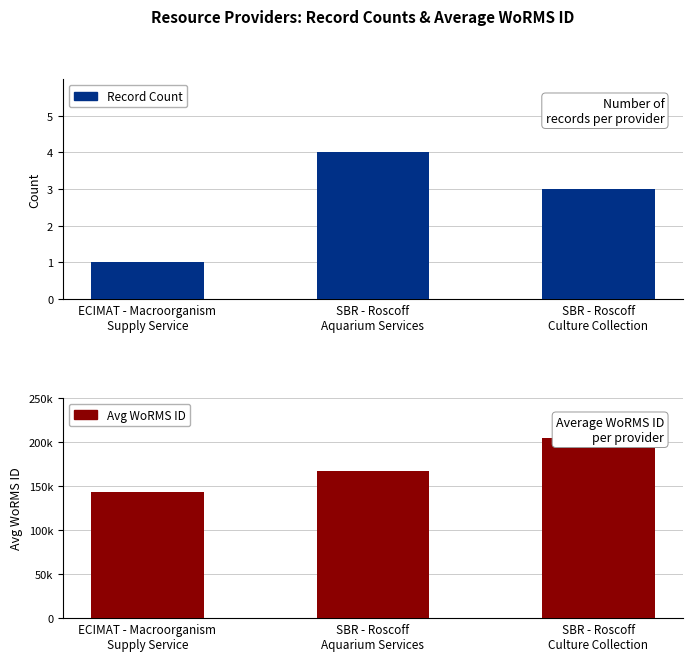

Which category has the highest value in the Record Count series?

SBR - Roscoff
Aquarium Services